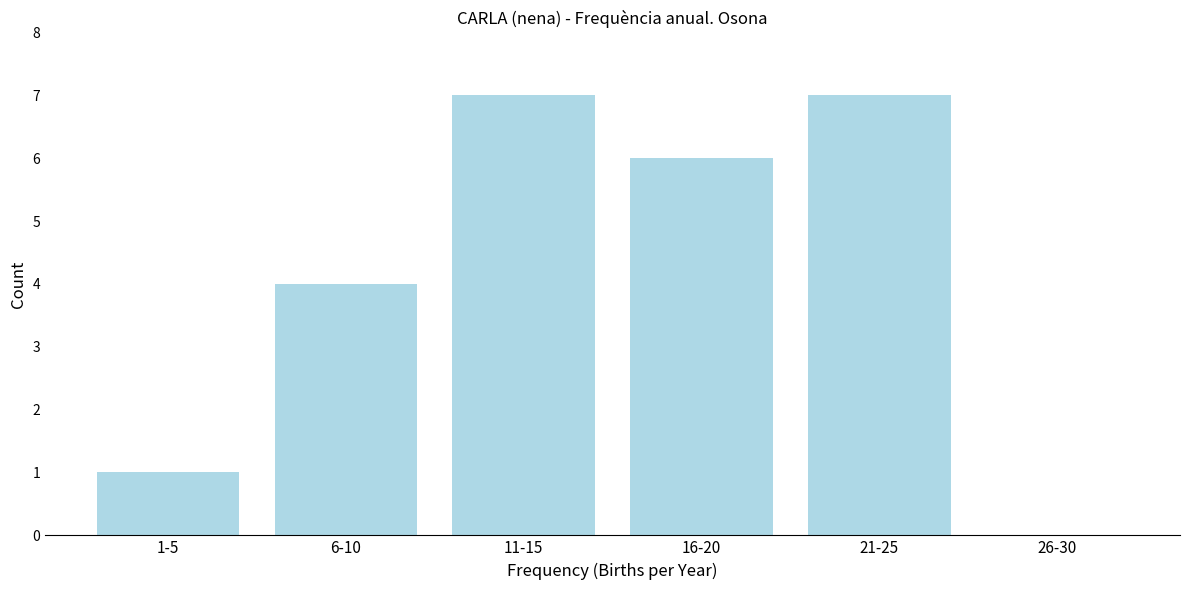

Reading left to right, extract all data points from this chart.

1-5=1	6-10=4	11-15=7	16-20=6	21-25=7	26-30=0